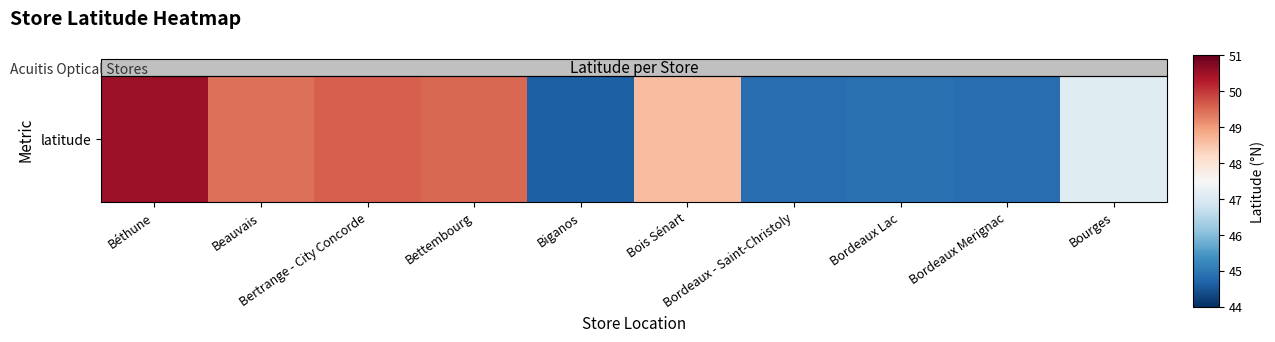

Reading left to right, list all the values displayed in this chart.

Béthune=50.5	Beauvais=49.4	Bertrange - City Concorde=49.6	Bettembourg=49.5	Biganos=44.6	Bois Sénart=48.6	Bordeaux - Saint-Christoly=44.8	Bordeaux Lac=44.9	Bordeaux Merignac=44.8	Bourges=47.1